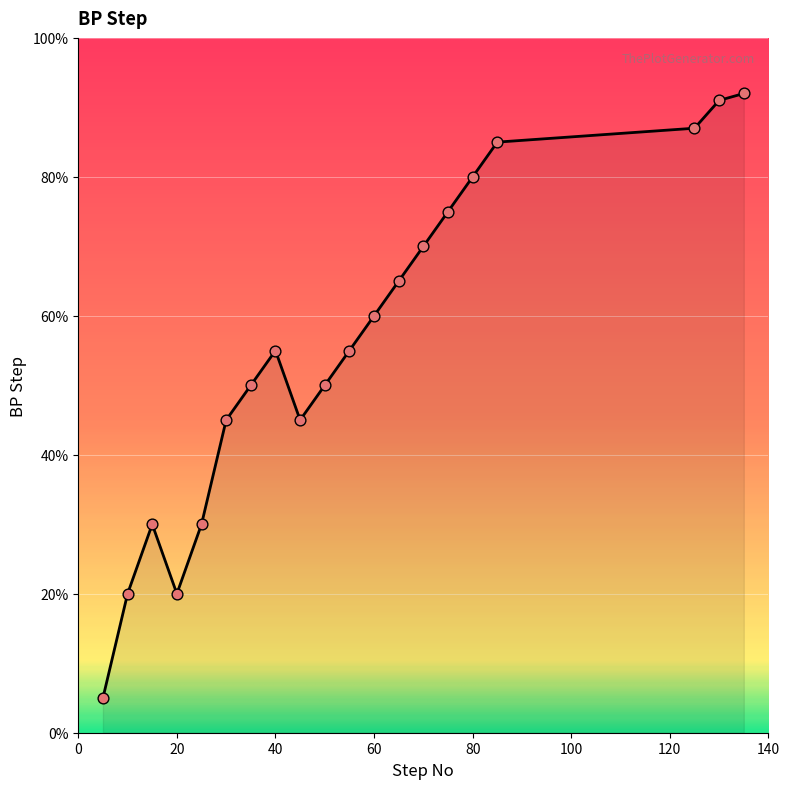

What is the smallest value displayed?

5